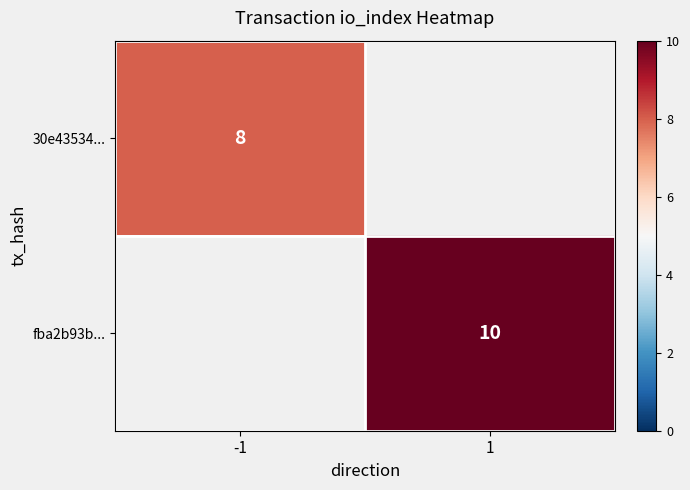

The 30e43534... series shows 2 at -1. True or false?

False